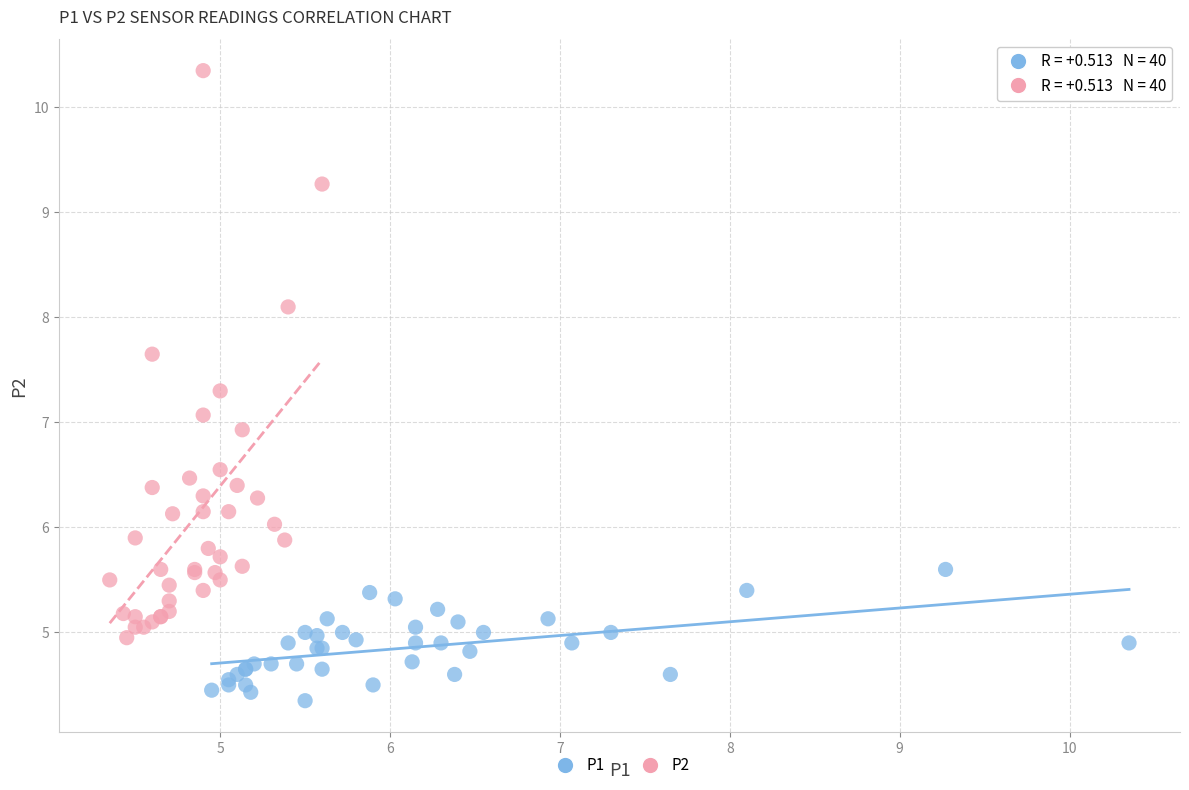

Which series has the widest spread of Y values?

P2